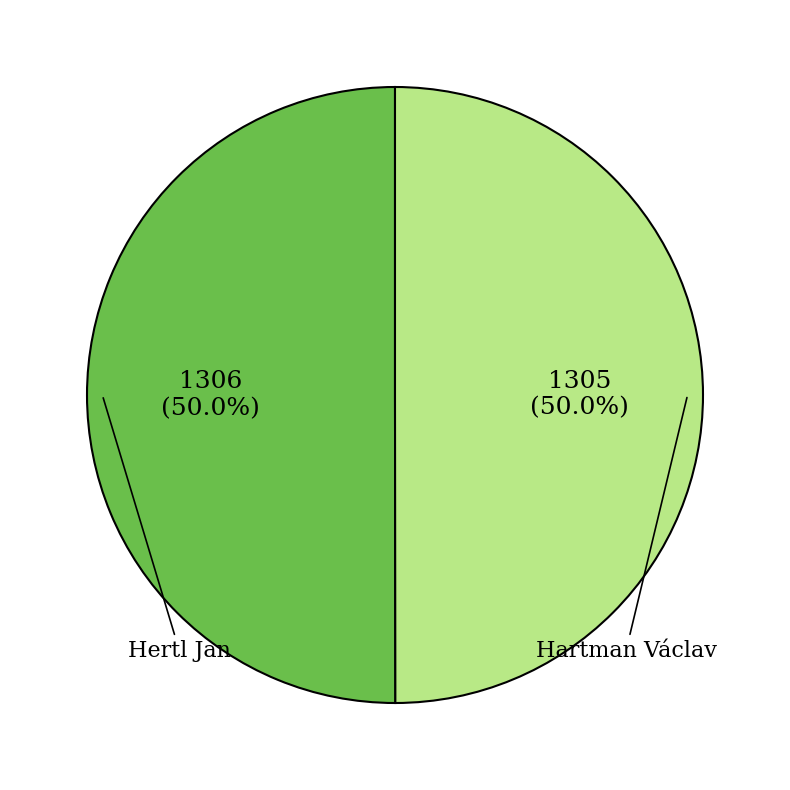

Count the number of slices in the pie.

2